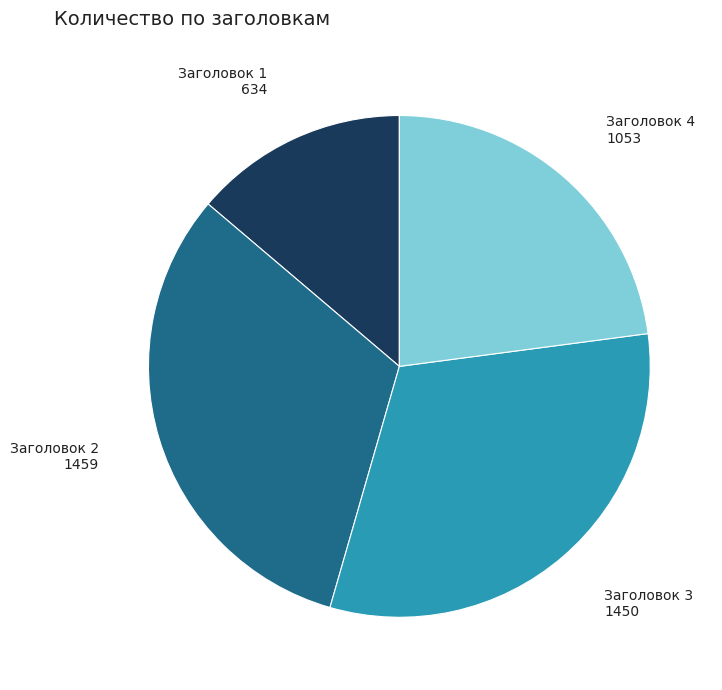

Which category has the smallest portion of the pie?

Заголовок 1